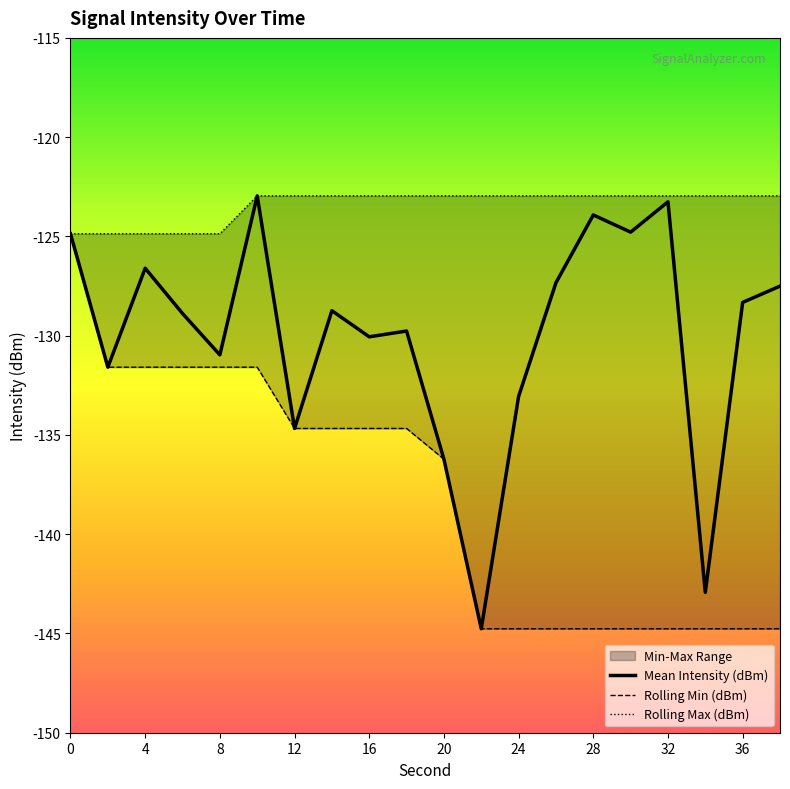

Reading right to left, transcribe all the data shown in this chart.

Mean Intensity (dBm): 38=-127.5	36=-128.3	34=-142.9	32=-123.3	30=-124.8	28=-123.9	26=-127.3	24=-133.1	22=-144.8	20=-136.2	18=-129.8	16=-130.1	14=-128.7	12=-134.7	10=-123.0	8=-131.0	6=-128.9	4=-126.6	2=-131.6	0=-124.9
Rolling Min (dBm): 38=-144.8	36=-144.8	34=-144.8	32=-144.8	30=-144.8	28=-144.8	26=-144.8	24=-144.8	22=-144.8	20=-136.2	18=-134.7	16=-134.7	14=-134.7	12=-134.7	10=-131.6	8=-131.6	6=-131.6	4=-131.6	2=-131.6	0=-124.9
Rolling Max (dBm): 38=-123.0	36=-123.0	34=-123.0	32=-123.0	30=-123.0	28=-123.0	26=-123.0	24=-123.0	22=-123.0	20=-123.0	18=-123.0	16=-123.0	14=-123.0	12=-123.0	10=-123.0	8=-124.9	6=-124.9	4=-124.9	2=-124.9	0=-124.9